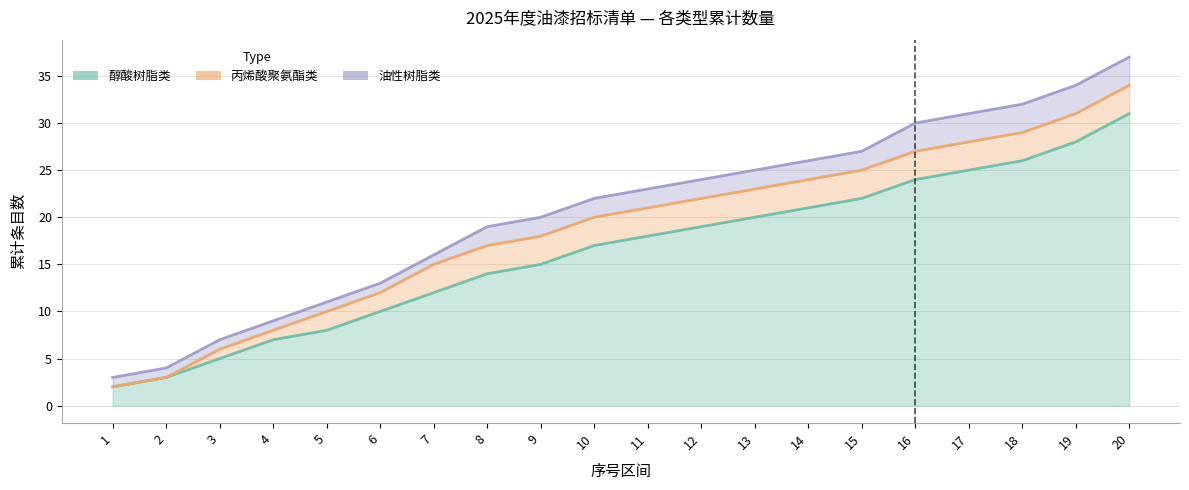

True or false: 油性树脂类 has more than 2 points higher than both neighbors.

False